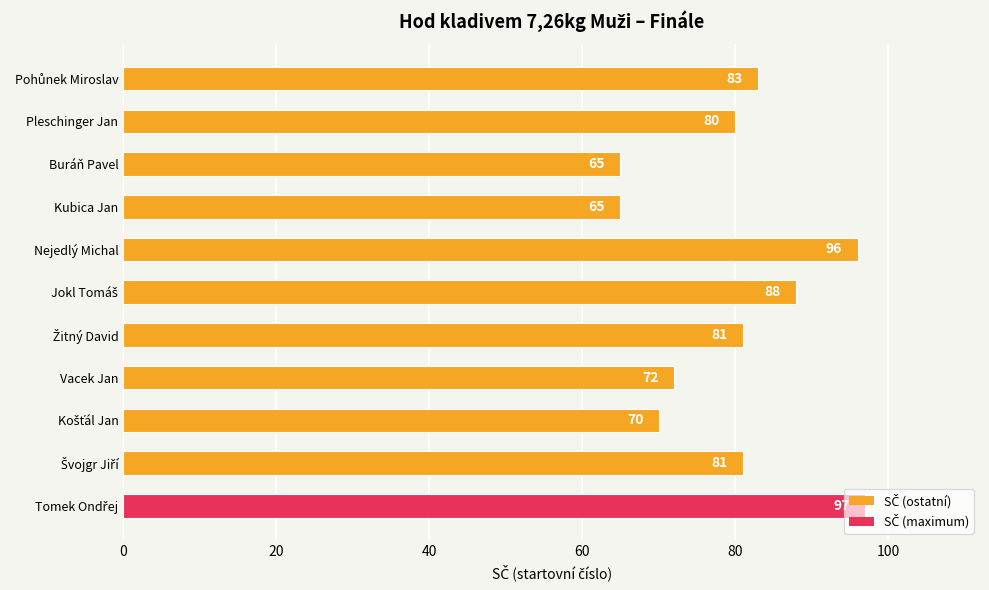

Is it true that the value at Pleschinger Jan is 17?

False